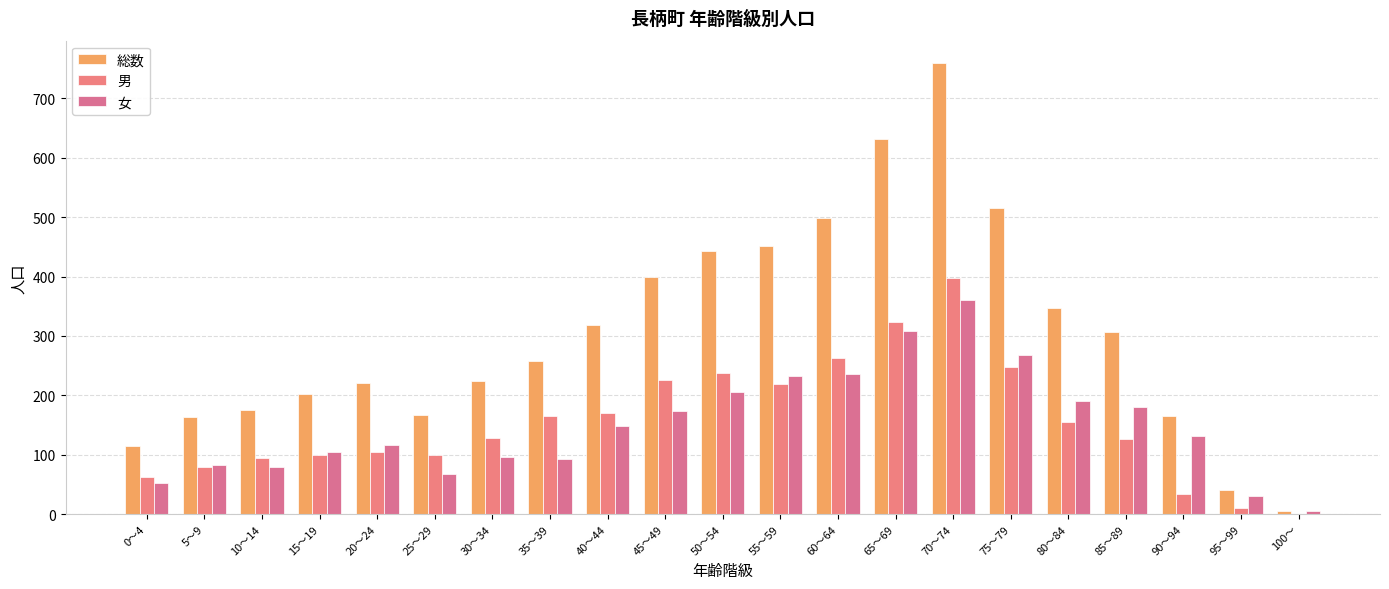

At 15～19, list the series in order from smallest to largest.

男, 女, 総数